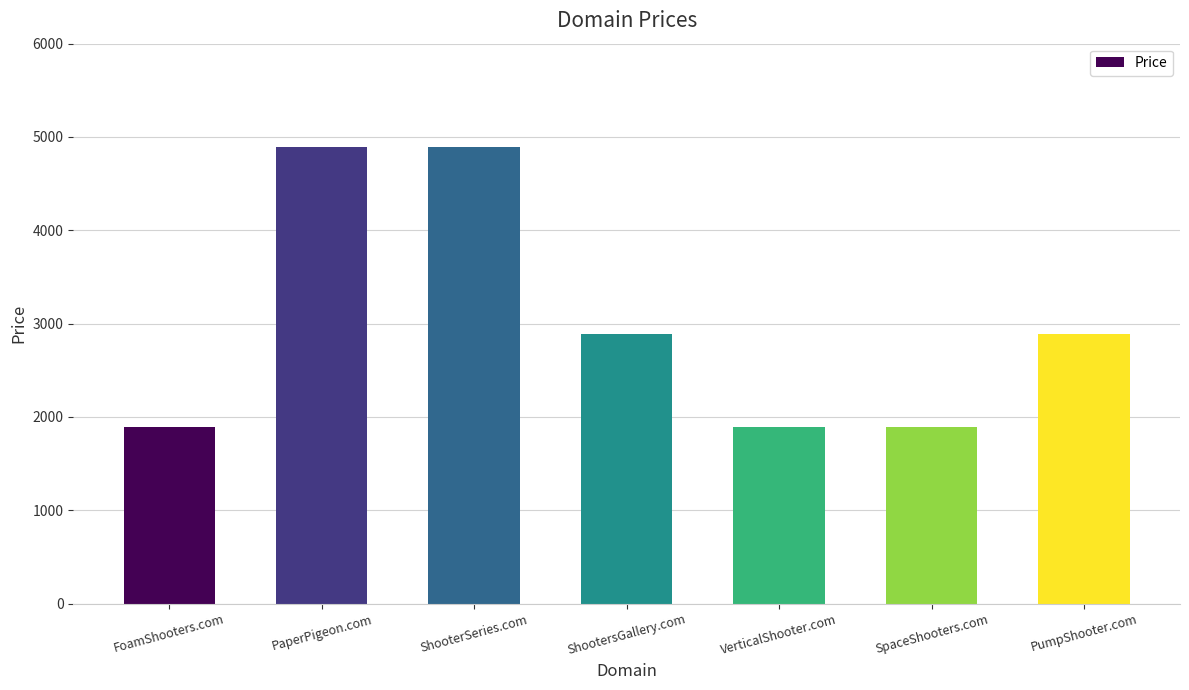

What is the smallest value displayed?

1888